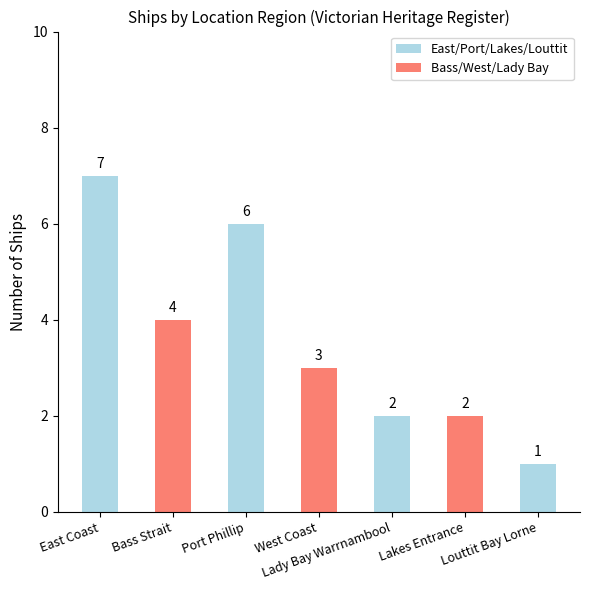

What value does the data have at Lady Bay Warrnambool?

2